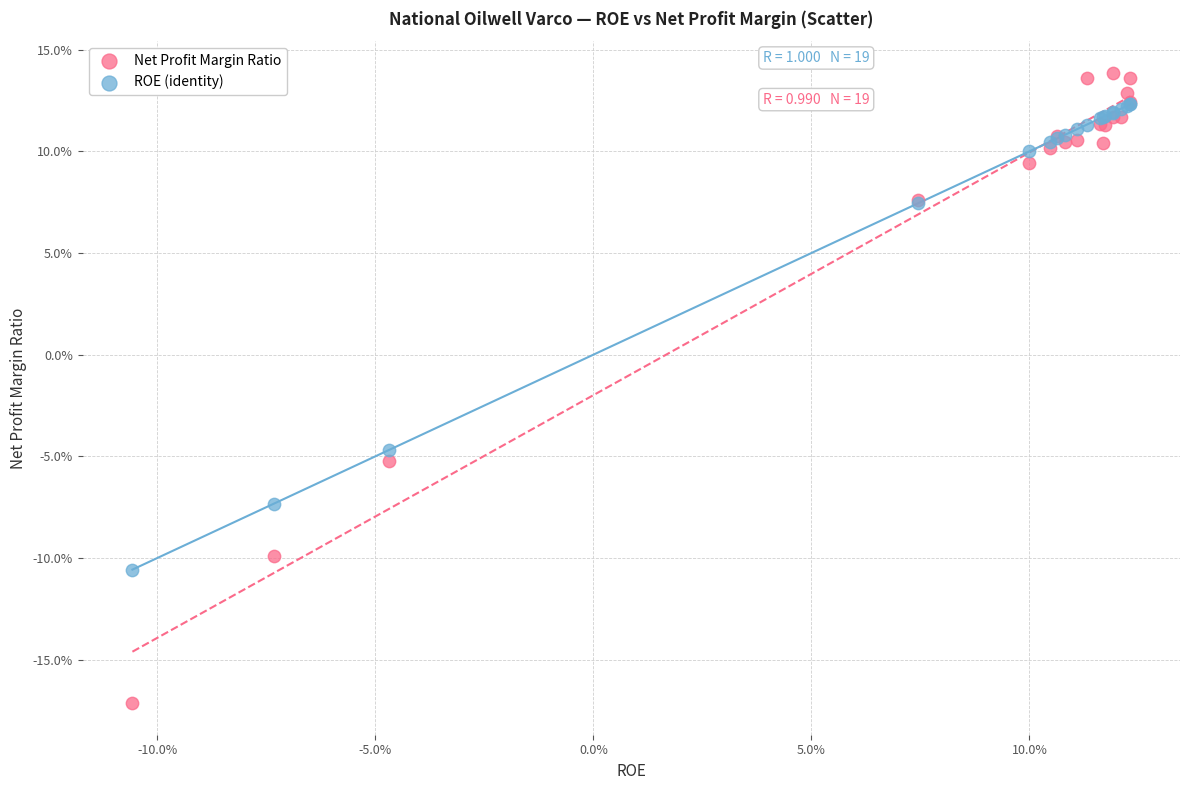

Which series contains the lowest Y value?

Net Profit Margin Ratio